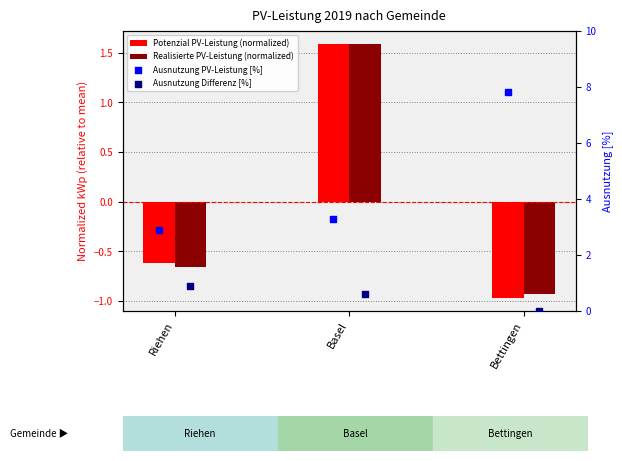

What is the total value across all series at Basel?

7.1